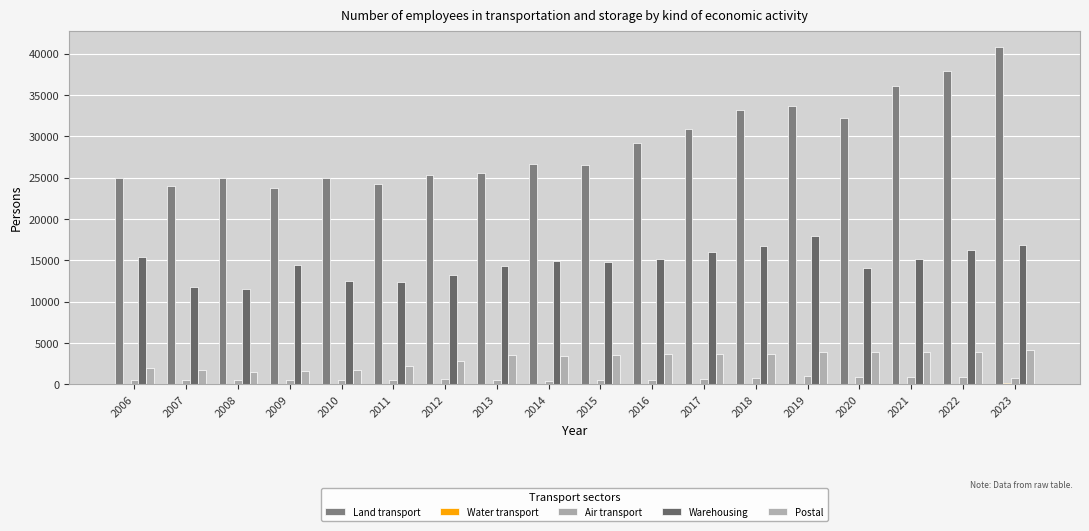

Where is Land transport nearest to the value 32267?

2020